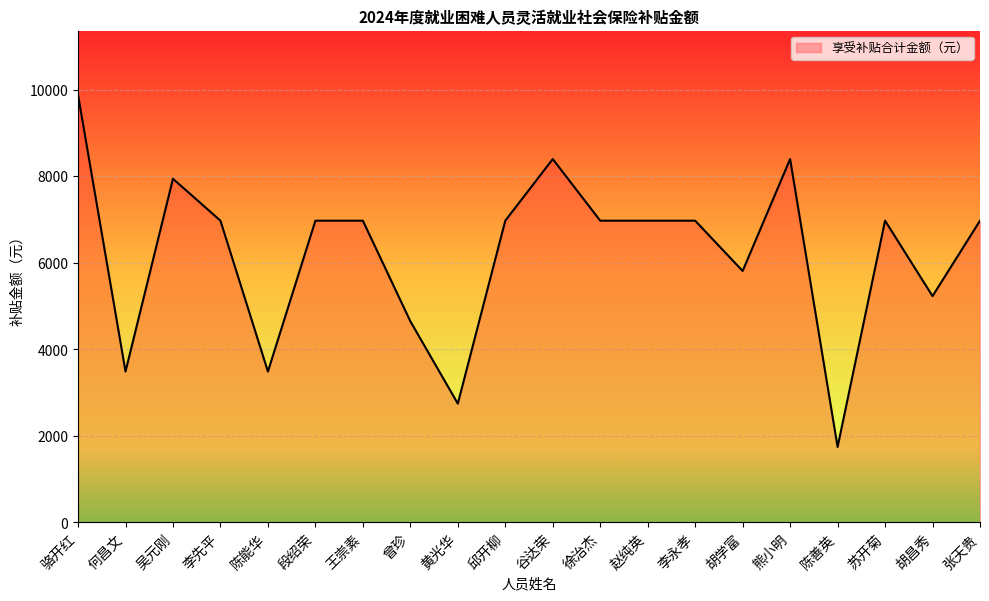

Reading right to left, list all the values displayed in this chart.

张天贵=6974.4	胡昌秀=5230.8	苏开菊=6974.4	陈善英=1743.6	熊小明=8398.7	胡学富=5812.0	李永孝=6974.4	赵纯英=6974.4	徐治杰=6974.4	谷达荣=8398.7	邱开柳=6974.4	黄光华=2745.3	曾珍=4649.6	王崇素=6974.4	段绍荣=6974.4	陈能华=3487.2	李先平=6974.4	吴元刚=7943.1	何昌文=3487.2	骆开红=9884.4